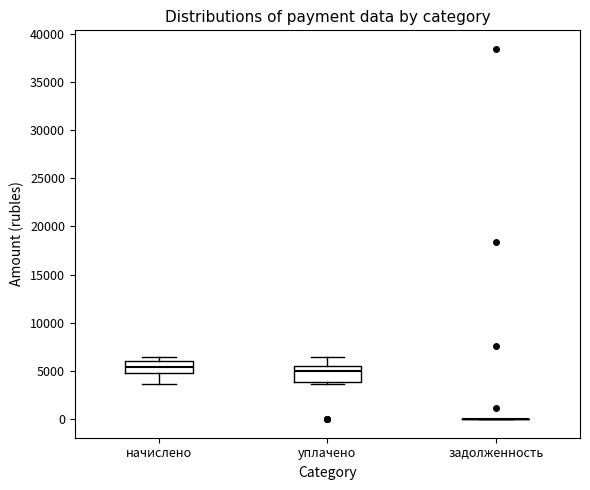

Which box is the tallest, from its lower edge to its upper edge?

уплачено